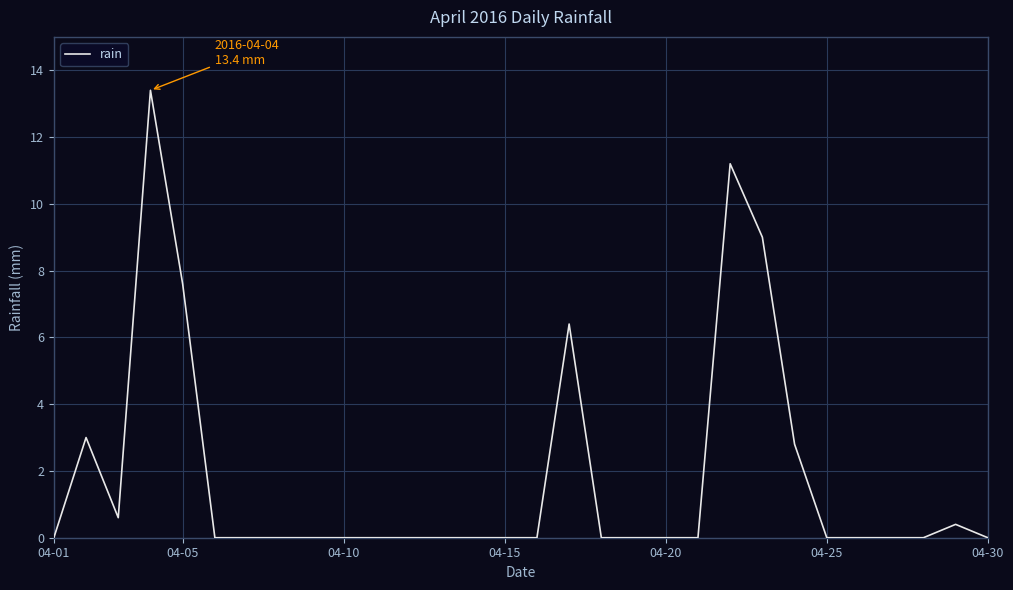

What is the difference between the maximum and minimum values?

13.4